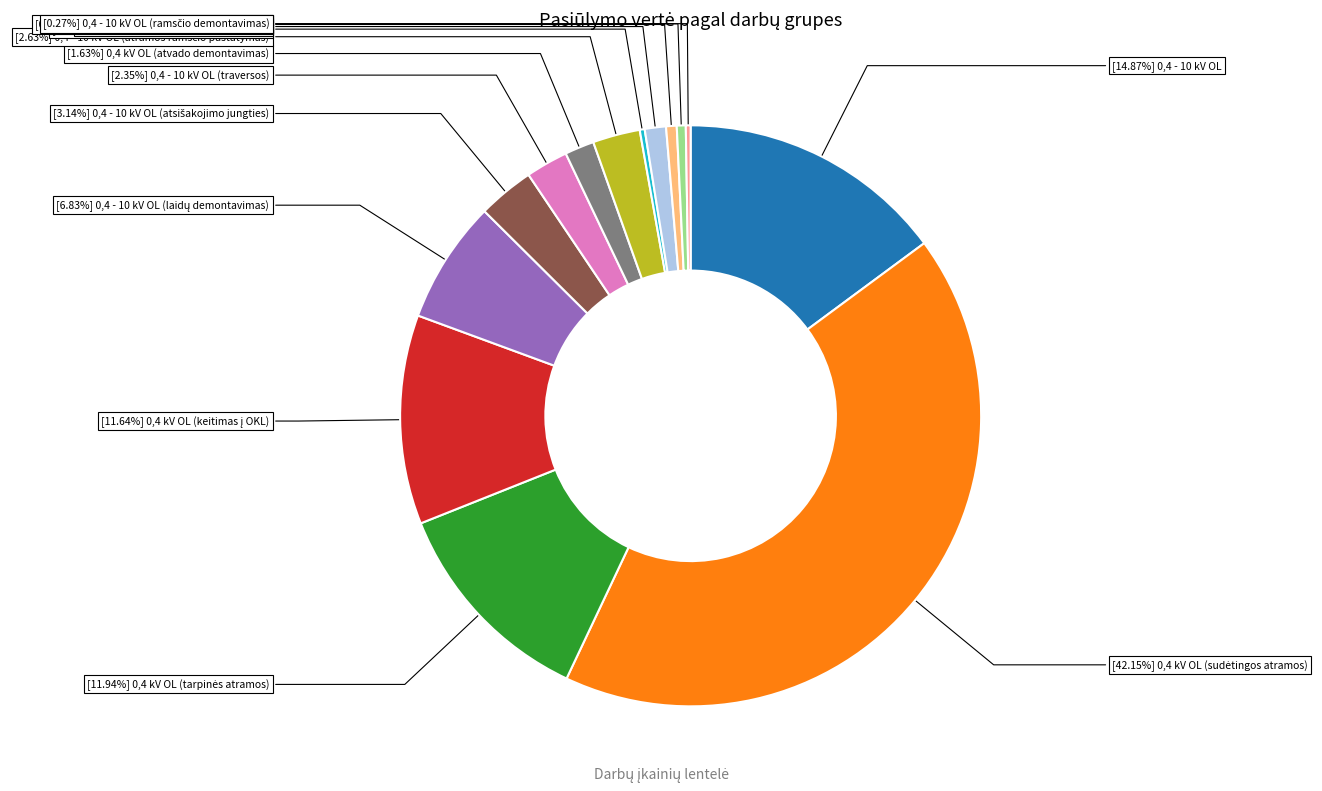

Does any single category account for the majority?

No